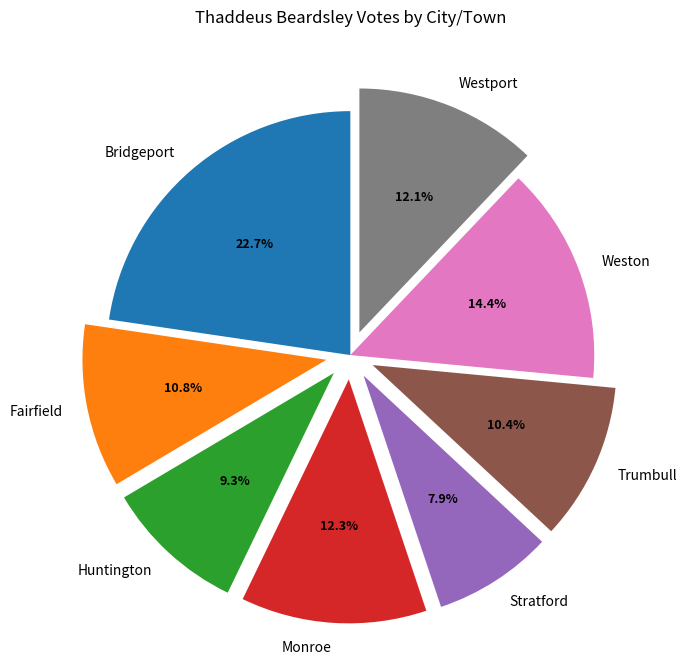

Which slice is the smallest?

Stratford